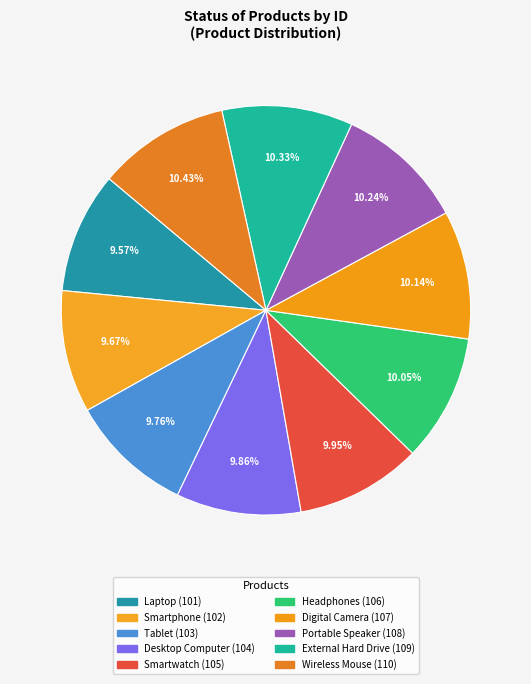

Between Smartphone and Tablet, which is larger?

Tablet